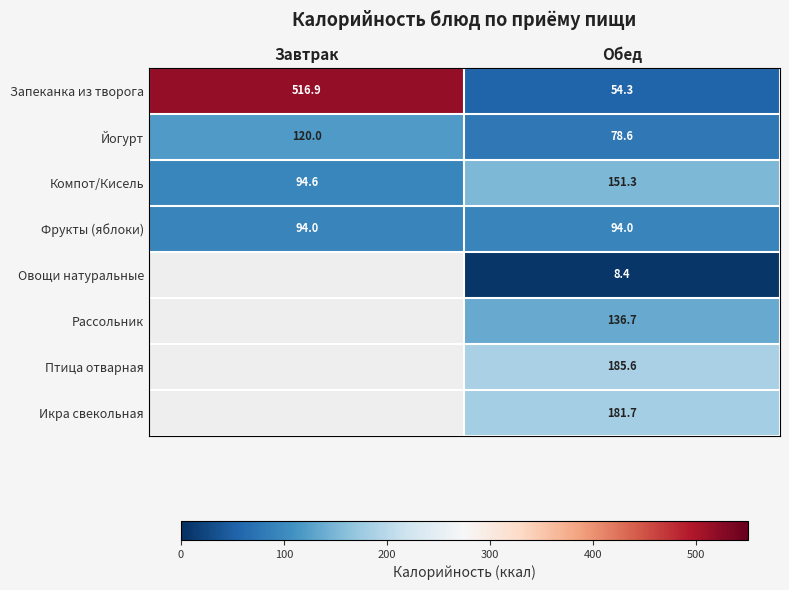

Rank the categories by Йогурт value from lowest to highest.

Обед, Завтрак